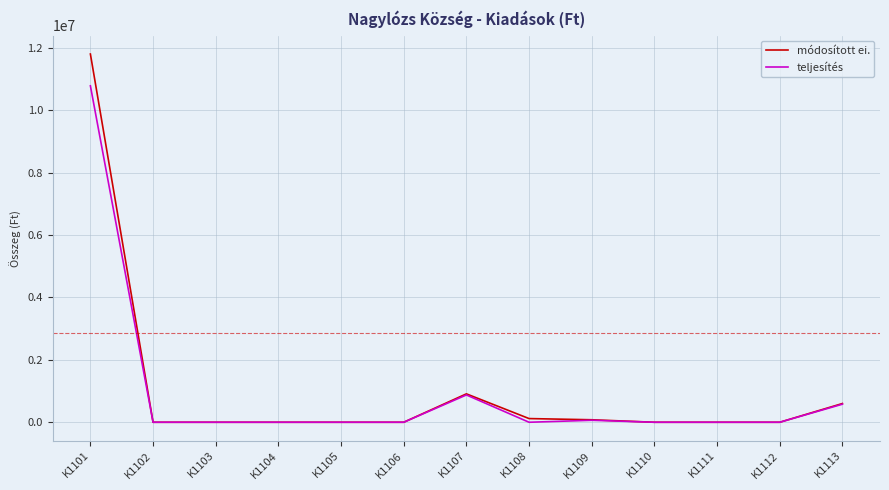

At how many categories does at least one series exceed 6078789?

1